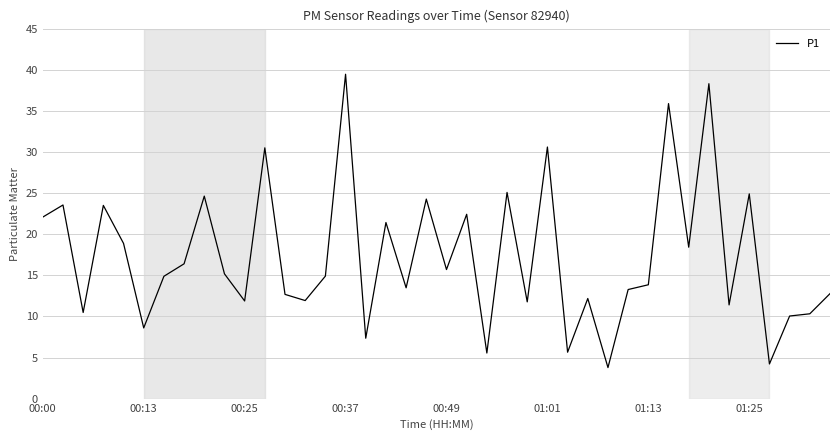

What is the difference between the maximum and minimum values?

35.7